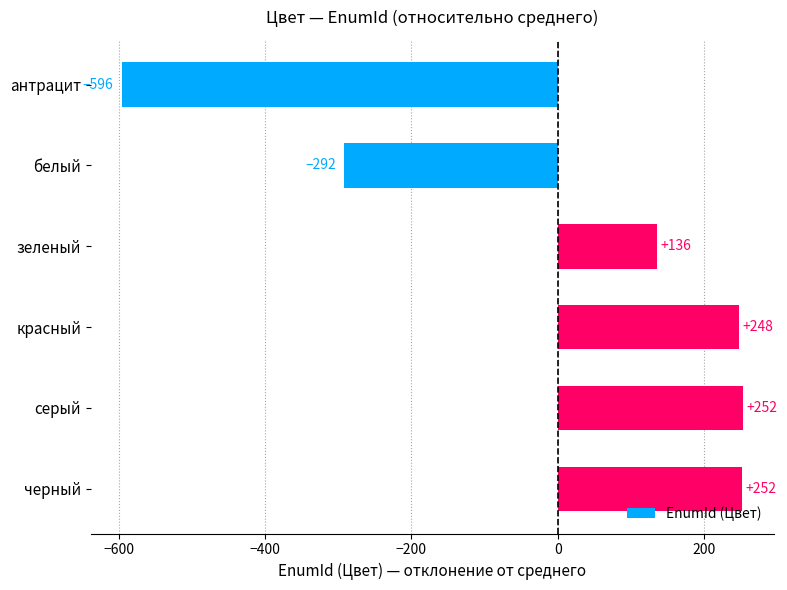

How many categories are shown in the chart?

6